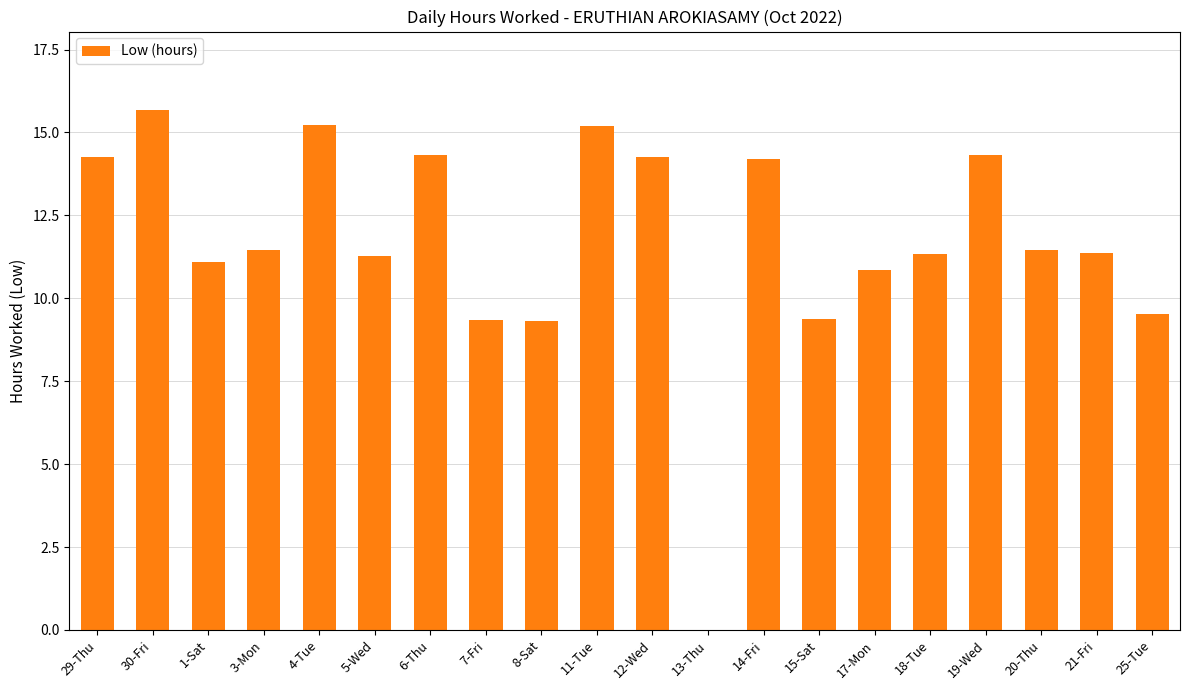

True or false: the data shows 11.4 at 20-Thu.

True